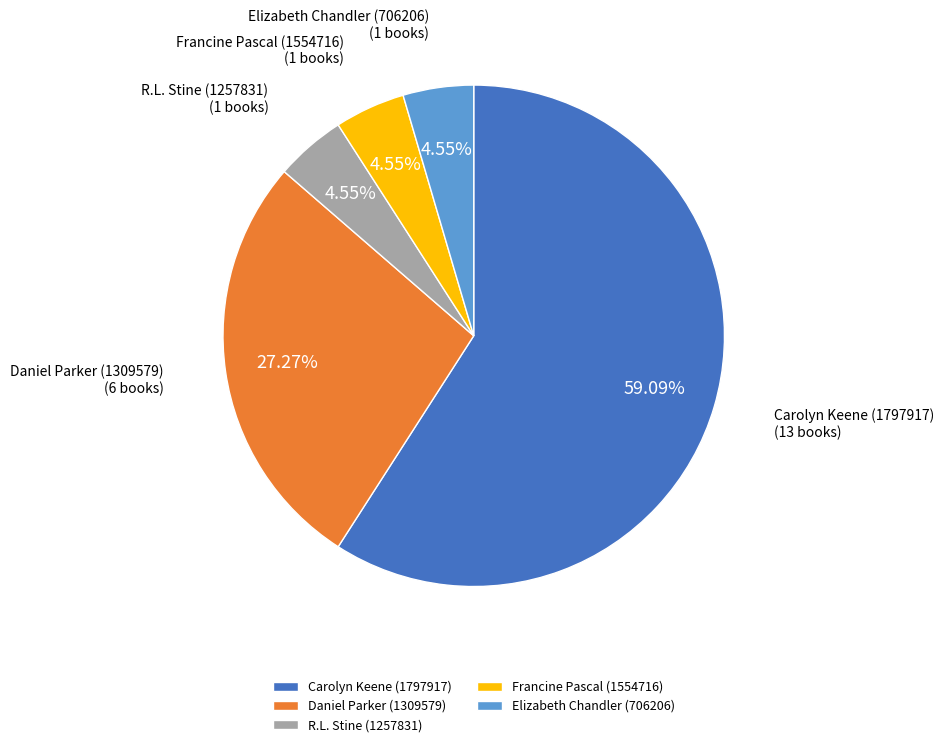

Is the sum of Carolyn Keene (1797917) and Daniel Parker (1309579) greater than half?

Yes